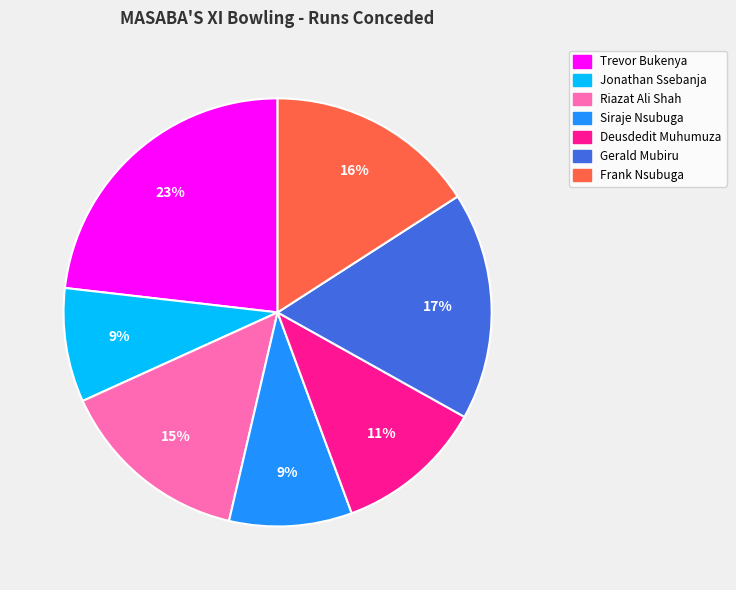

To the nearest percent, what percentage of the pie is Trevor Bukenya?

23%